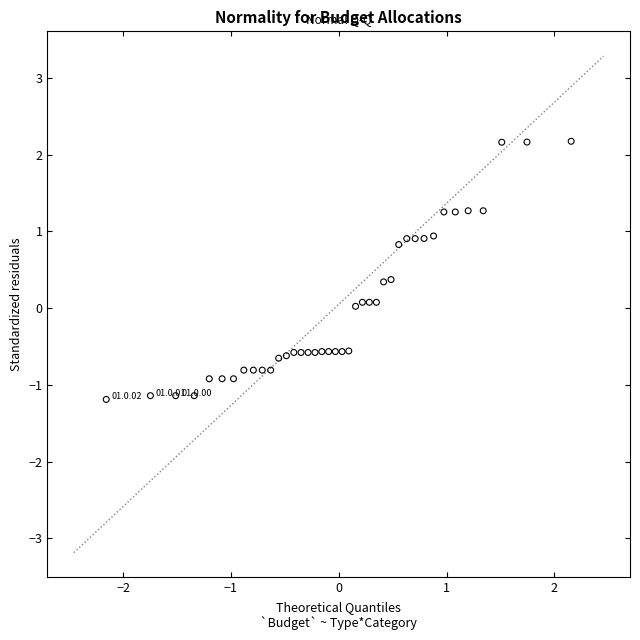

What is the range of Y values (max minus min)?

3.4